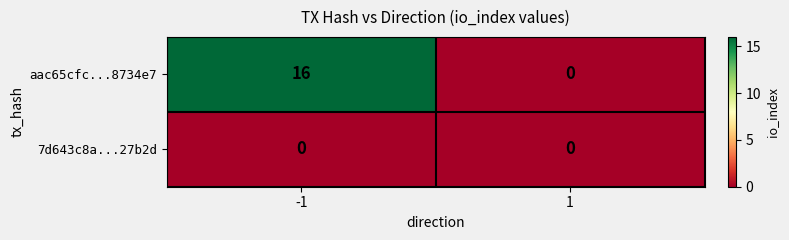

What is the maximum value shown in the chart?

16